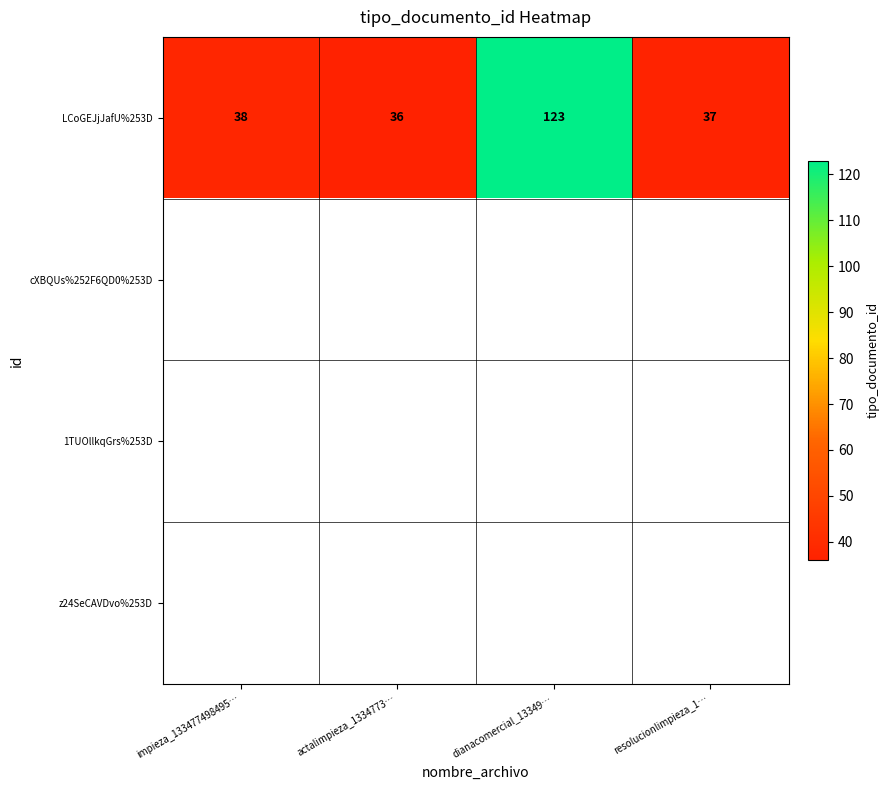

At how many categories does at least one series exceed 106?

1